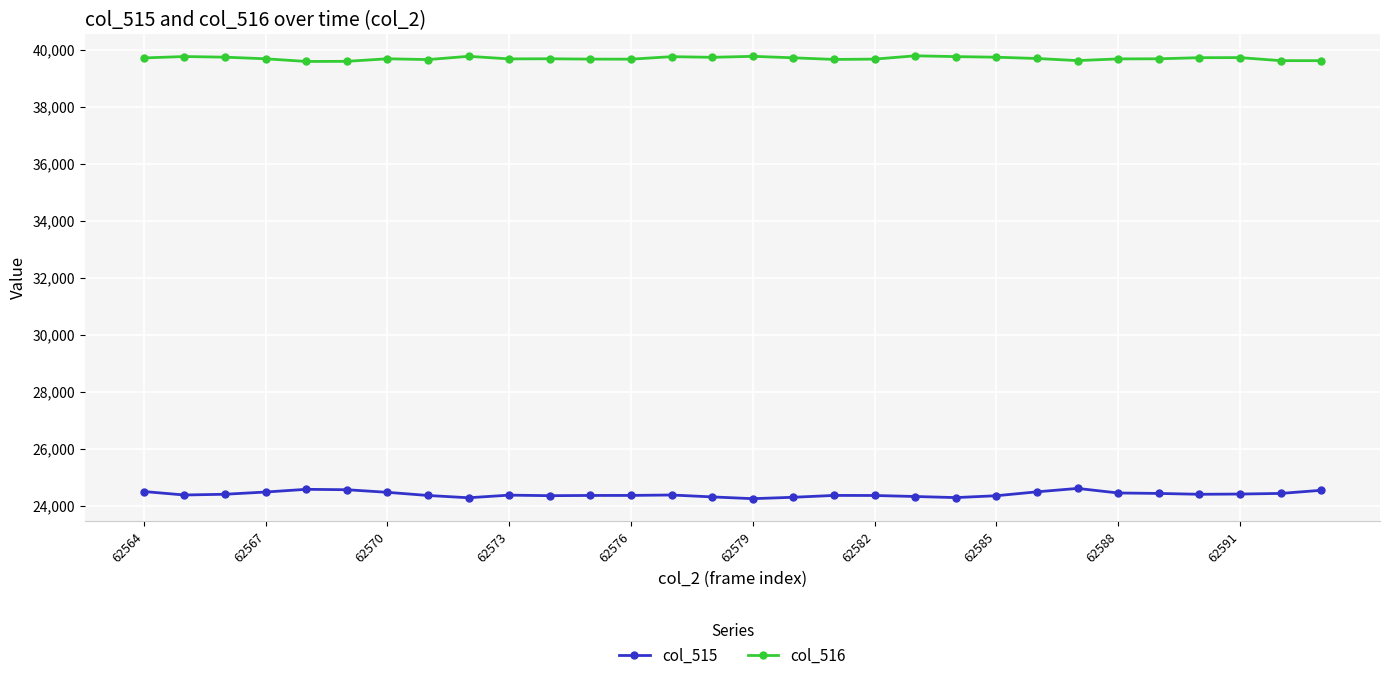

True or false: col_516 and col_515 cross at least once.

False